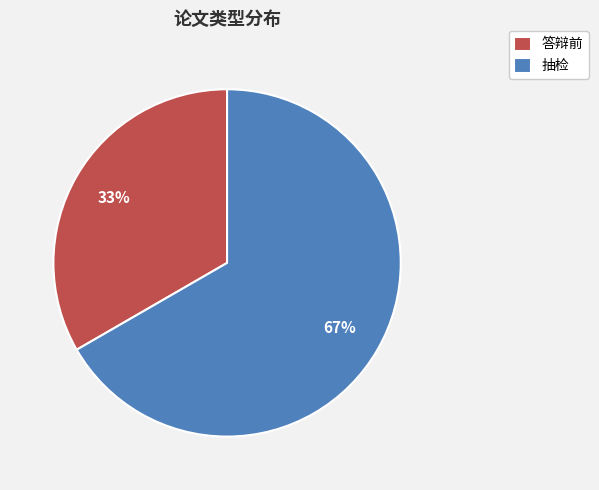

How many segments does this pie chart have?

2